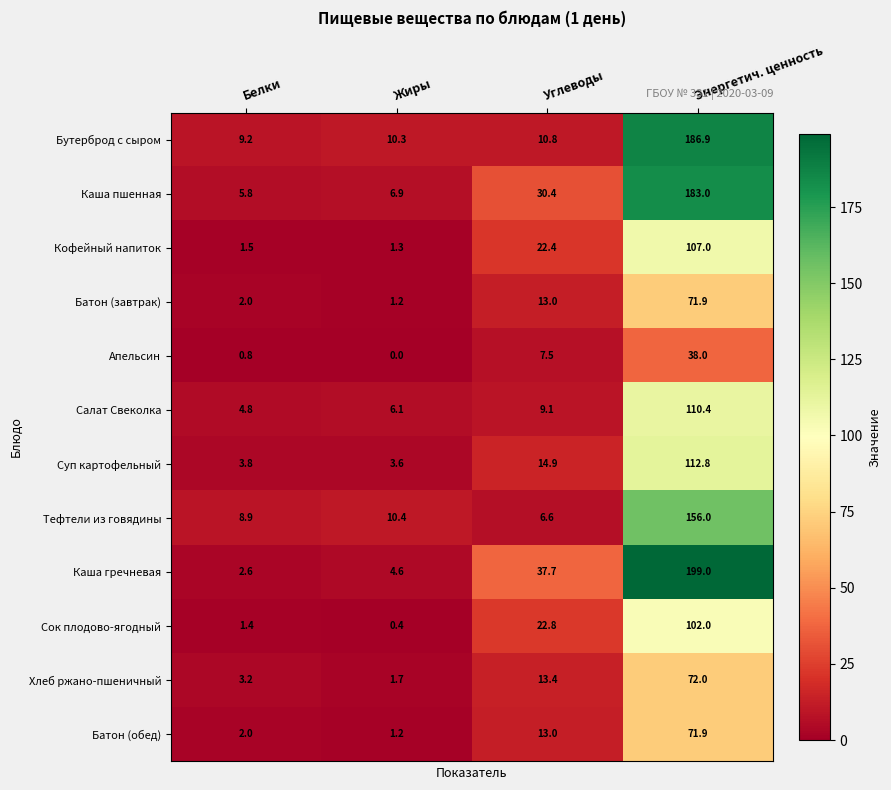

Where is Сок плодово-ягодный nearest to the value 51?

Углеводы